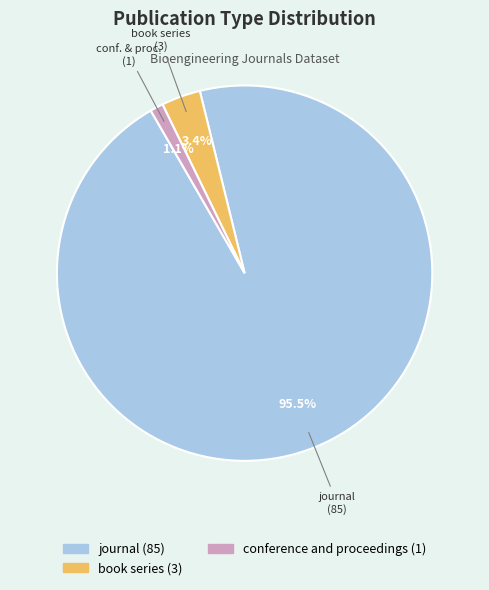

Which category accounts for the majority?

journal